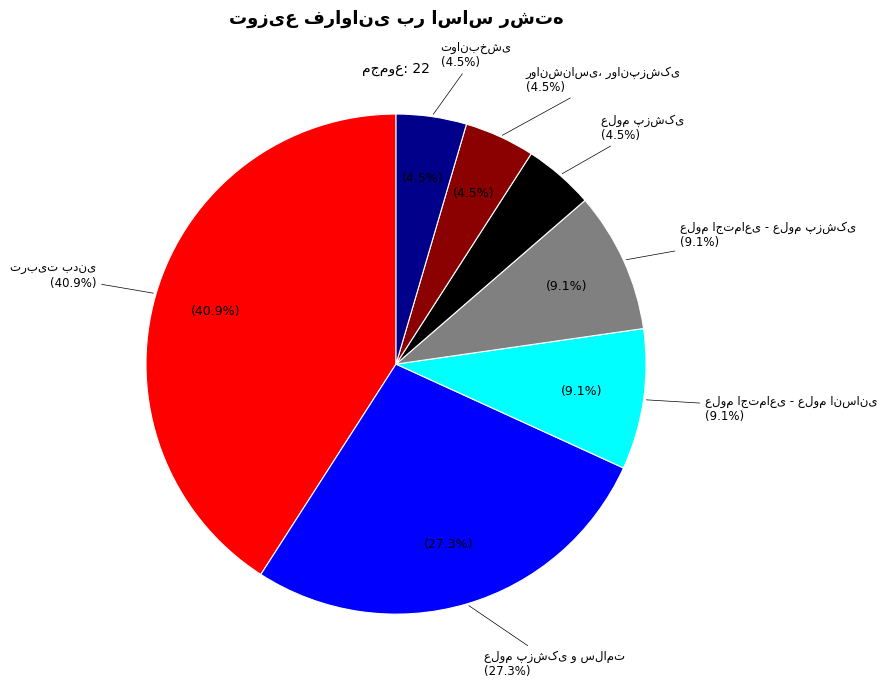

To the nearest percent, what portion does توانبخشی represent?

5%